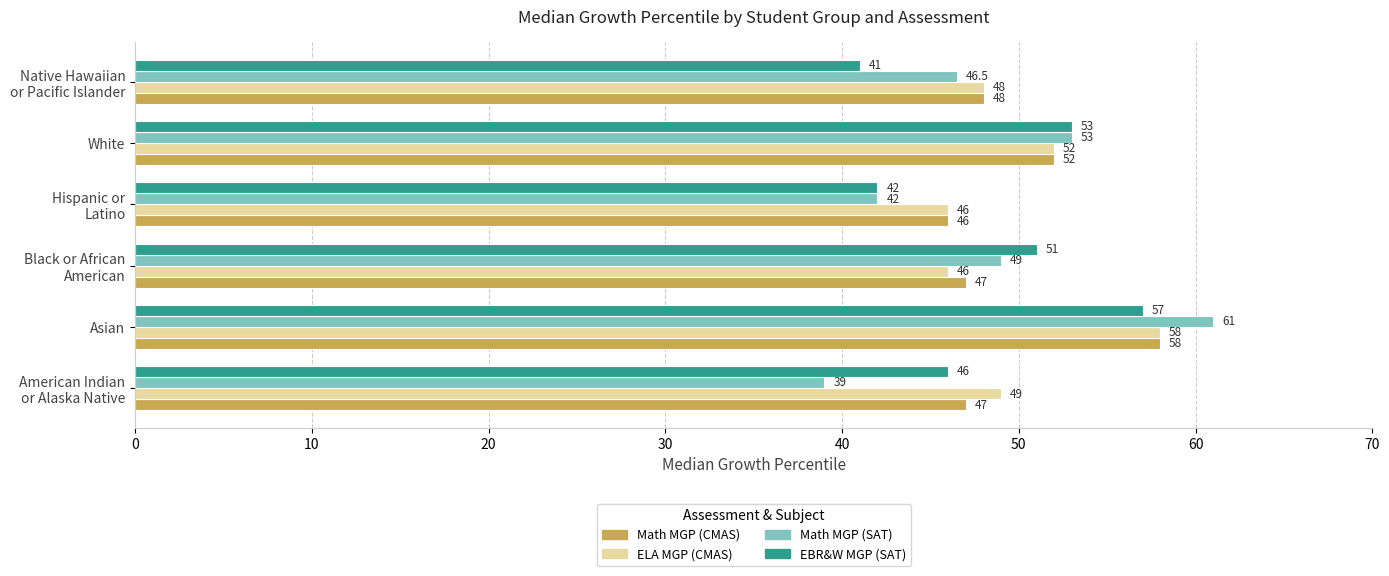

Which series has the largest range (max minus min)?

Math MGP (SAT)